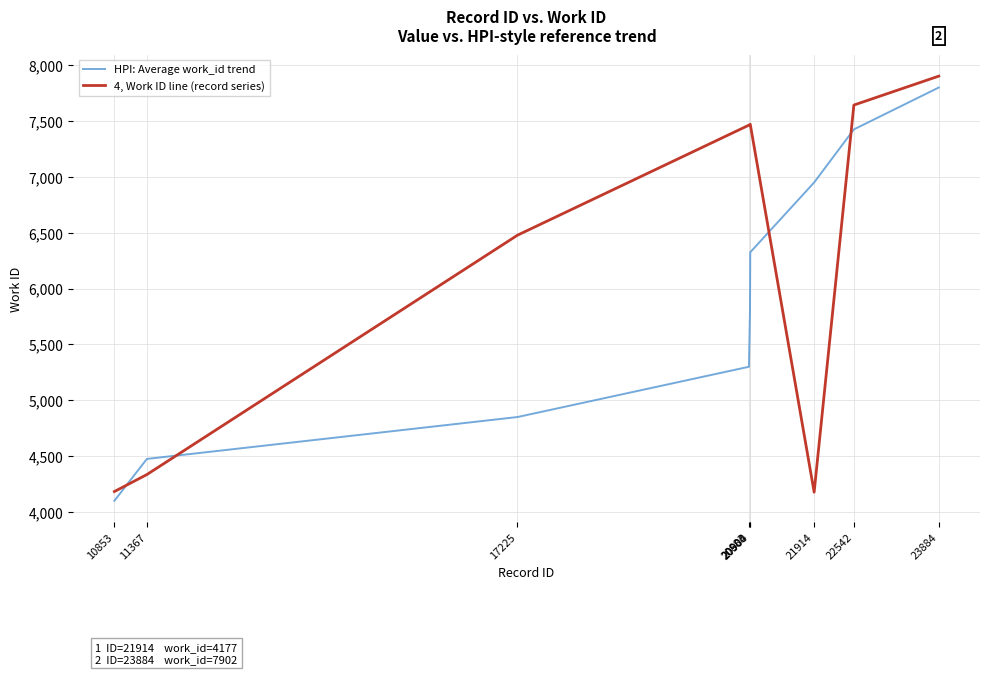

What is the maximum value shown in the chart?

7902